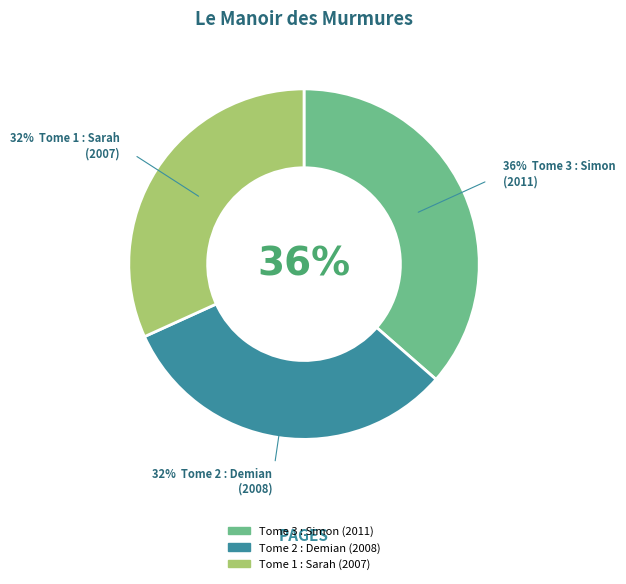

Approximately how many times larger is the value at Tome 2 : Demian (2008) compared to Tome 3 : Simon (2011)?

0.9